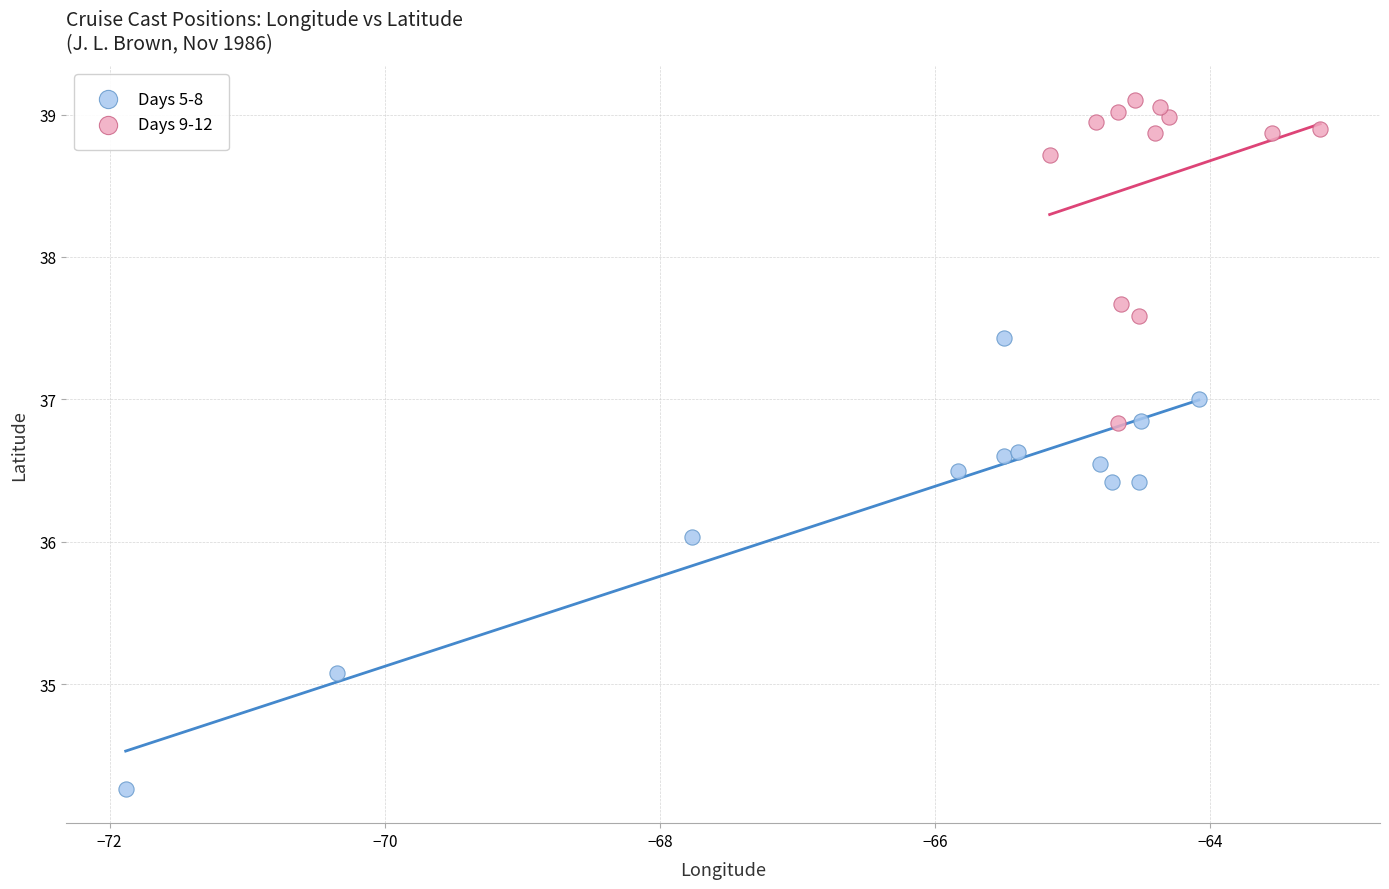

Which series reaches the minimum Y coordinate?

Days 5-8